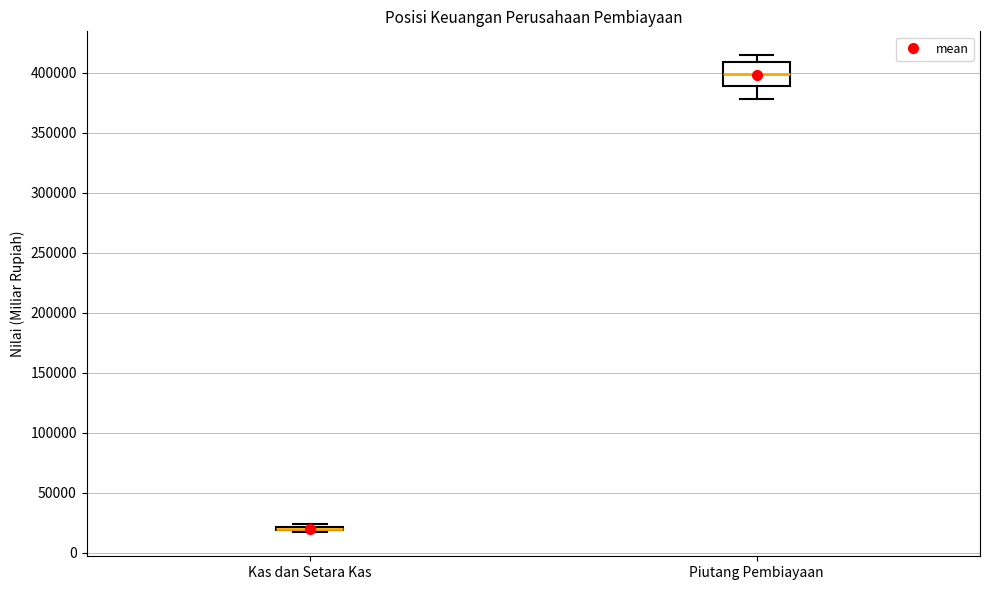

Where does the median line of the box for Piutang Pembiayaan sit on the y-axis? The values are not printed on the chart, so give them approximately, as read against the axis.

400000